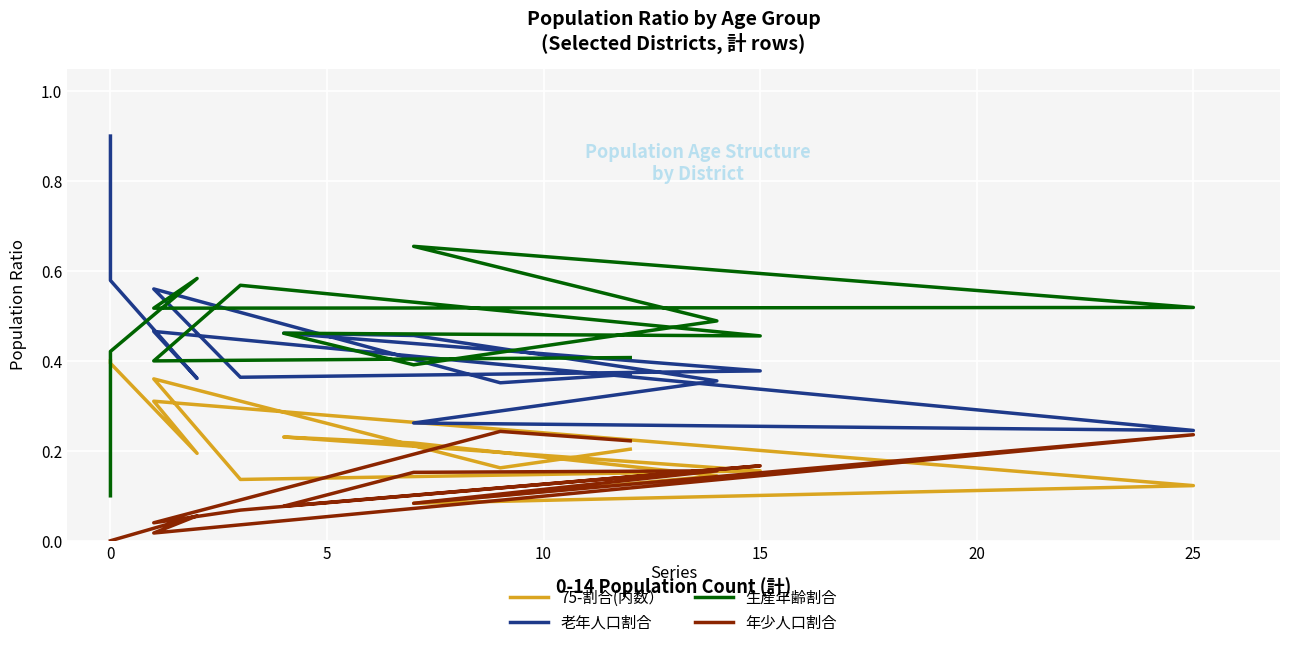

What is the label of the 4th point from the right?

10